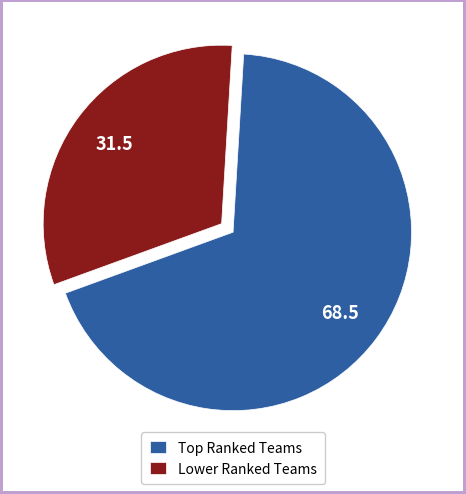

Rank the categories by value from lowest to highest.

Lower Ranked Teams, Top Ranked Teams